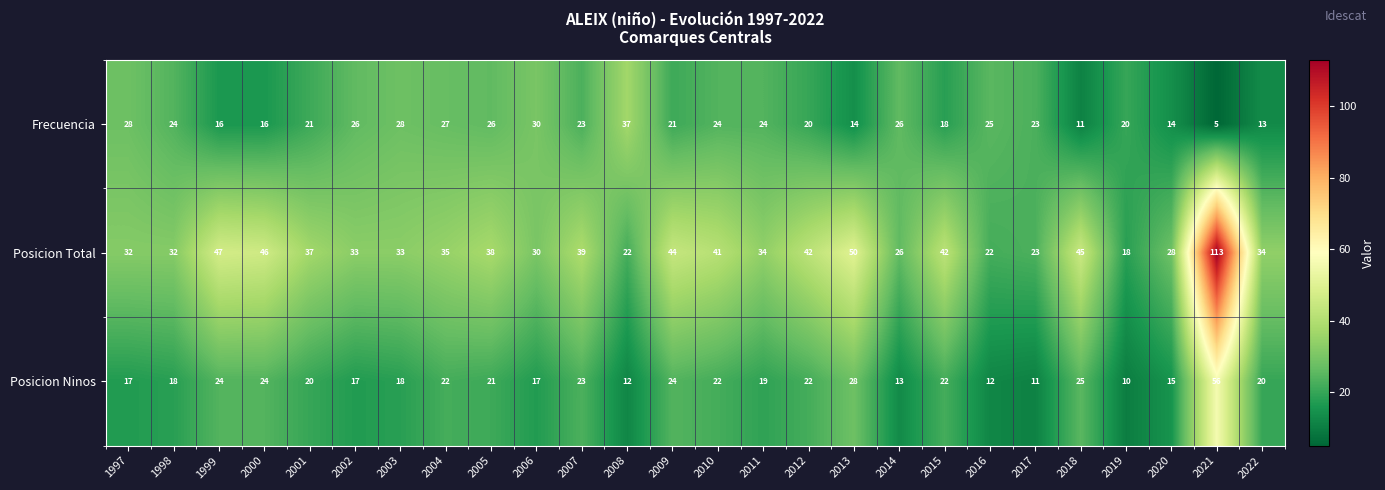

At which label does Posicion Total first exceed 35?

1999